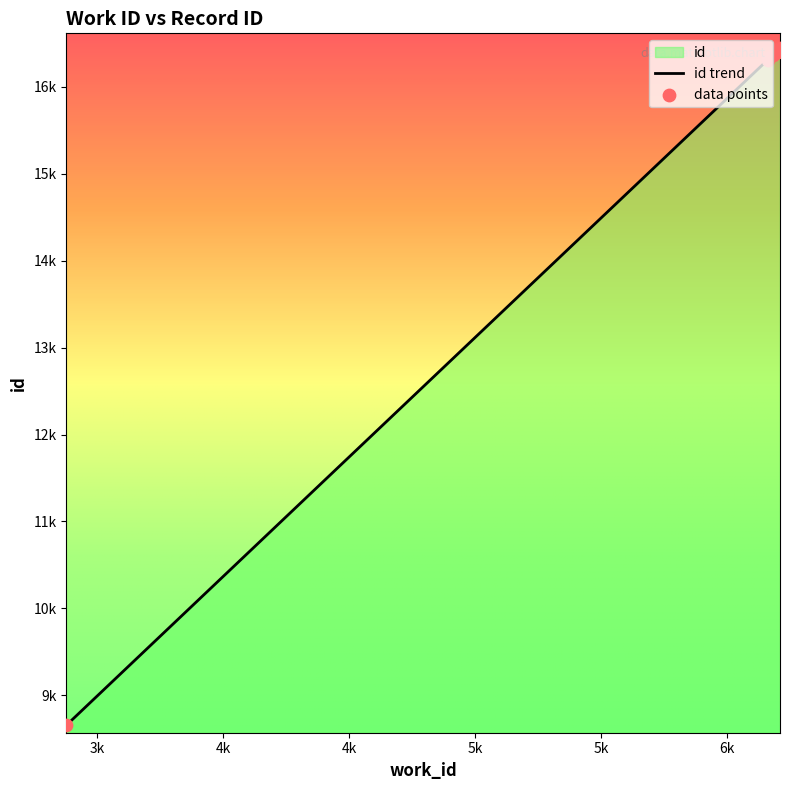

What is the ratio of the value at 6211 to the value at 3378?

1.9